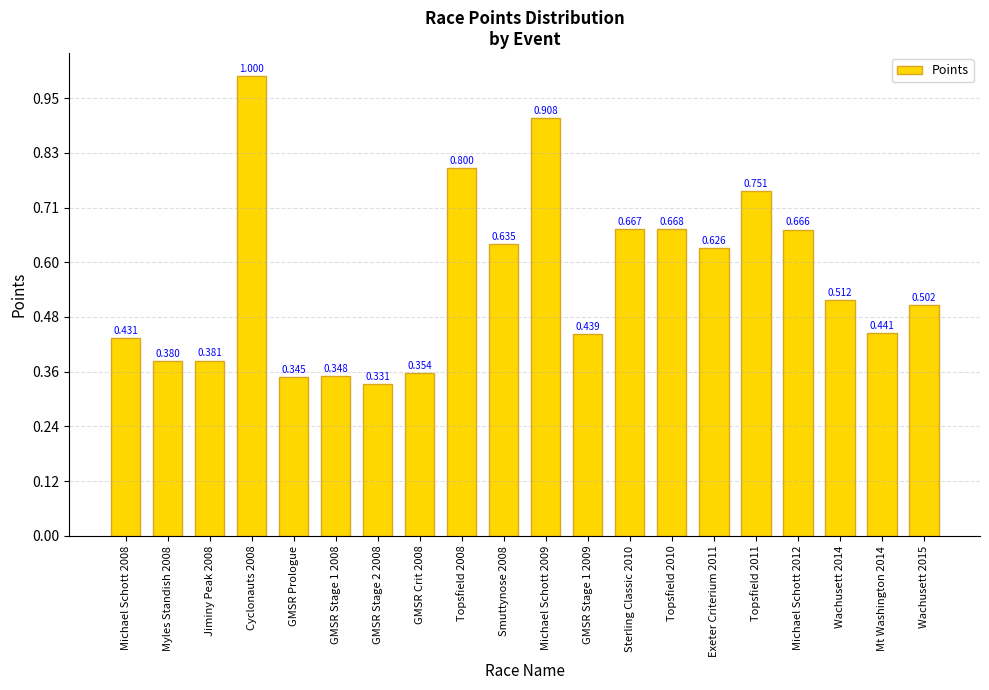

What is the label of the 13th bar from the left?

Sterling Classic 2010